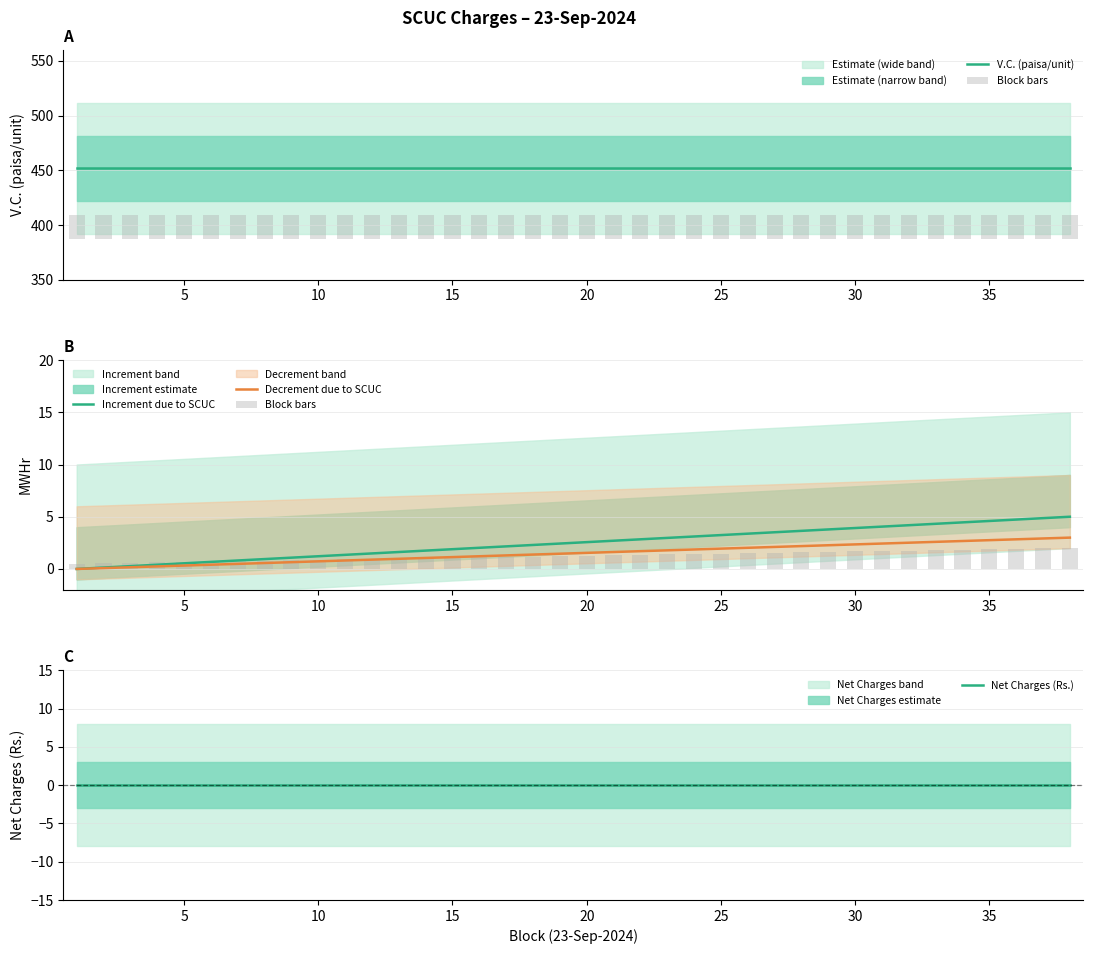

Reading left to right, list all the values displayed in this chart.

V.C. (paisa/unit): 451.8	451.8	451.8	451.8	451.8	451.8	451.8	451.8	451.8	451.8	451.8	451.8	451.8	451.8	451.8	451.8	451.8	451.8	451.8	451.8	451.8	451.8	451.8	451.8	451.8	451.8	451.8	451.8	451.8	451.8	451.8	451.8	451.8	451.8	451.8	451.8	451.8	451.8
Block bars: 0.5	0.5	0.6	0.6	0.7	0.7	0.7	0.8	0.8	0.9	0.9	0.9	1.0	1.0	1.1	1.1	1.1	1.2	1.2	1.3	1.3	1.4	1.4	1.4	1.5	1.5	1.6	1.6	1.6	1.7	1.7	1.8	1.8	1.8	1.9	1.9	2.0	2.0
Increment due to SCUC: 0.0	0.1	0.3	0.4	0.5	0.7	0.8	0.9	1.1	1.2	1.4	1.5	1.6	1.8	1.9	2.0	2.2	2.3	2.4	2.6	2.7	2.8	3.0	3.1	3.2	3.4	3.5	3.6	3.8	3.9	4.1	4.2	4.3	4.5	4.6	4.7	4.9	5.0
Decrement due to SCUC: 0.0	0.1	0.2	0.2	0.3	0.4	0.5	0.6	0.6	0.7	0.8	0.9	1.0	1.1	1.1	1.2	1.3	1.4	1.5	1.5	1.6	1.7	1.8	1.9	1.9	2.0	2.1	2.2	2.3	2.4	2.4	2.5	2.6	2.7	2.8	2.8	2.9	3.0
Net Charges (Rs.): 0.0	0.0	0.0	0.0	0.0	0.0	0.0	0.0	0.0	0.0	0.0	0.0	0.0	0.0	0.0	0.0	0.0	0.0	0.0	0.0	0.0	0.0	0.0	0.0	0.0	0.0	0.0	0.0	0.0	0.0	0.0	0.0	0.0	0.0	0.0	0.0	0.0	0.0